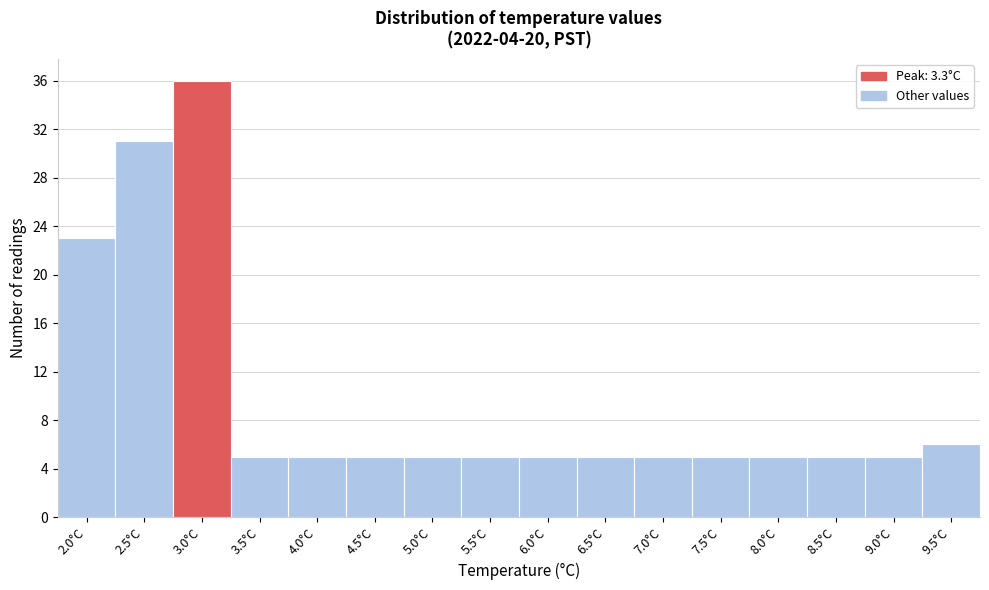

Reading left to right, transcribe all the data shown in this chart.

2.0°C=23	2.5°C=31	3.0°C=36	3.5°C=5	4.0°C=5	4.5°C=5	5.0°C=5	5.5°C=5	6.0°C=5	6.5°C=5	7.0°C=5	7.5°C=5	8.0°C=5	8.5°C=5	9.0°C=5	9.5°C=6